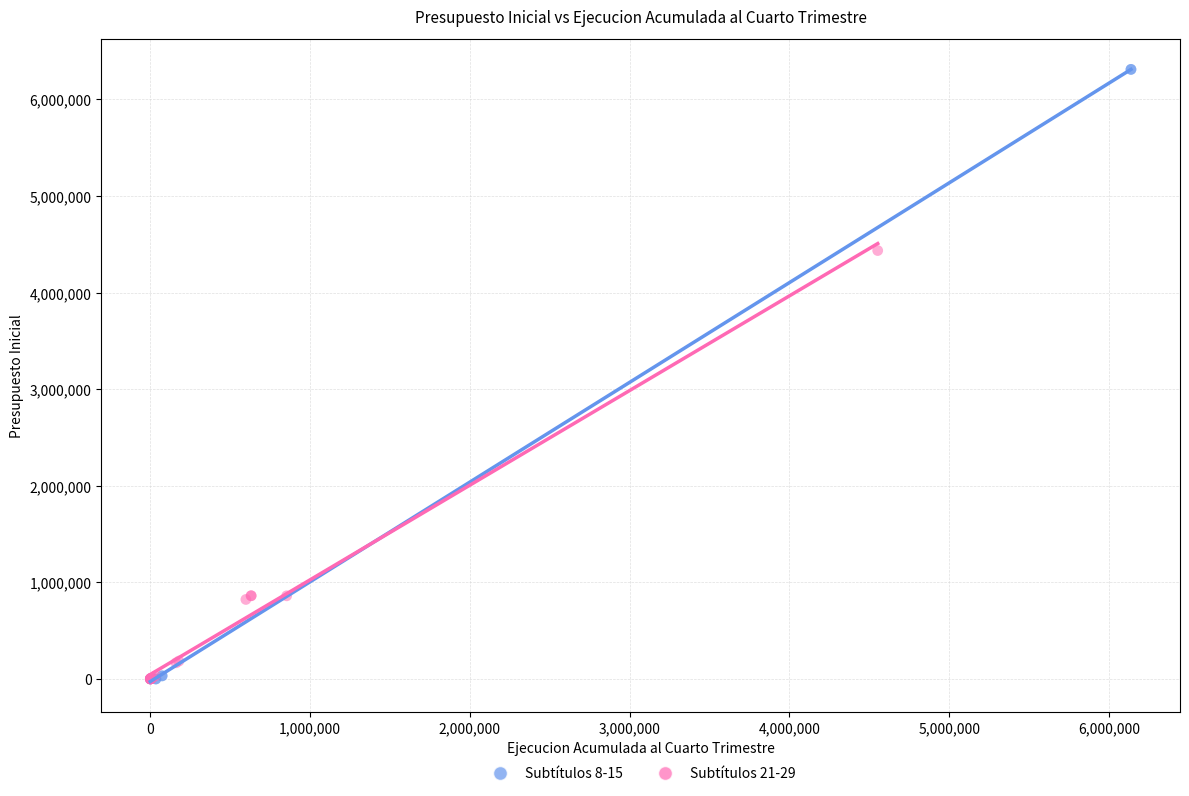

Which series has the widest spread of Y values?

Subtítulos 8-15